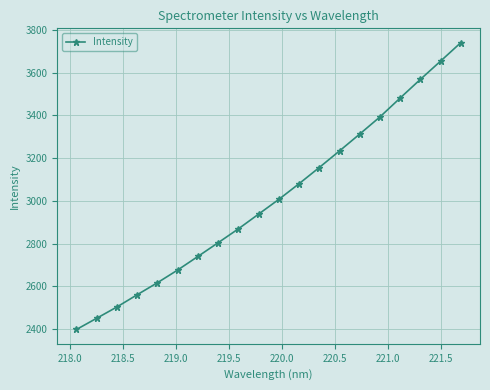

What is the difference between the second highest and minimum values?

1257.5